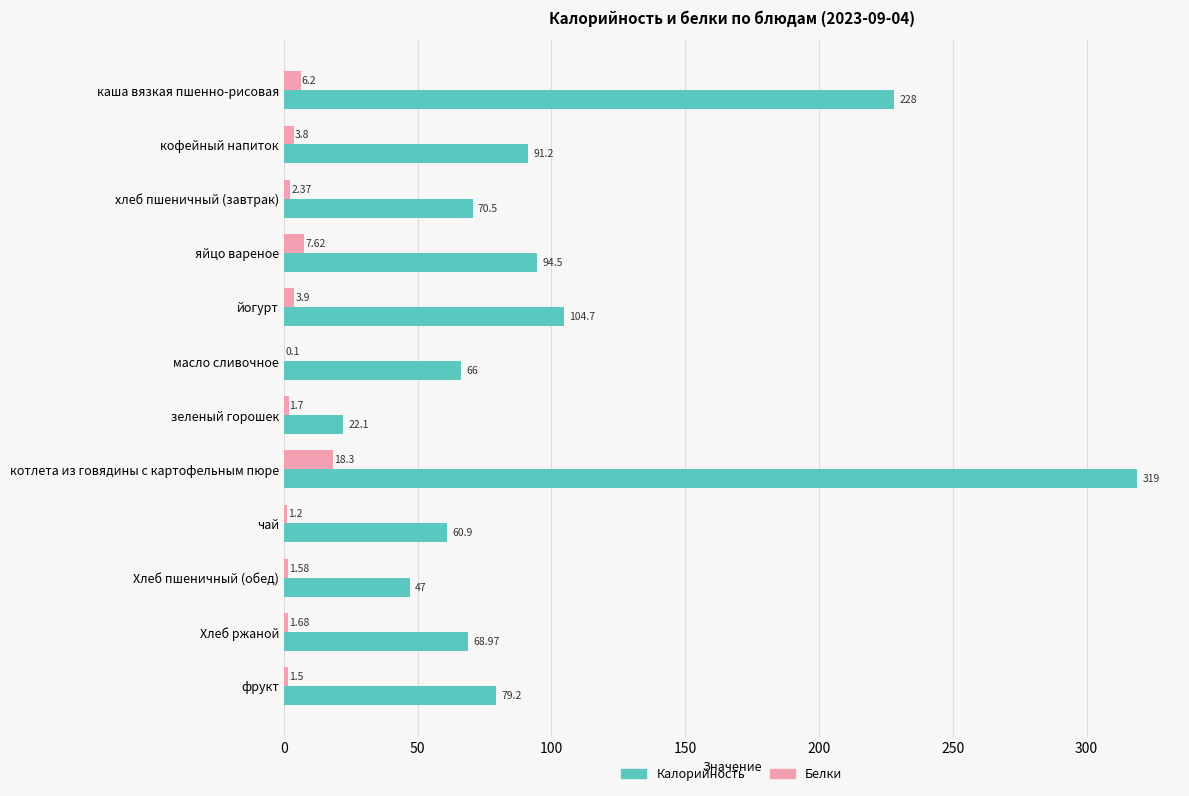

Between яйцо вареное and масло сливочное, which series saw the biggest shift?

Калорийность